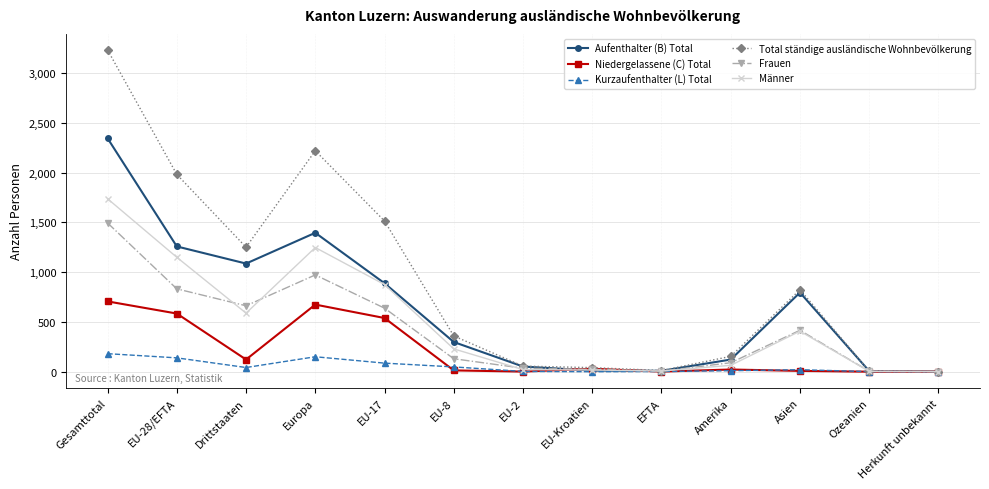

Is it true that Männer equals 1247 at Europa?

True